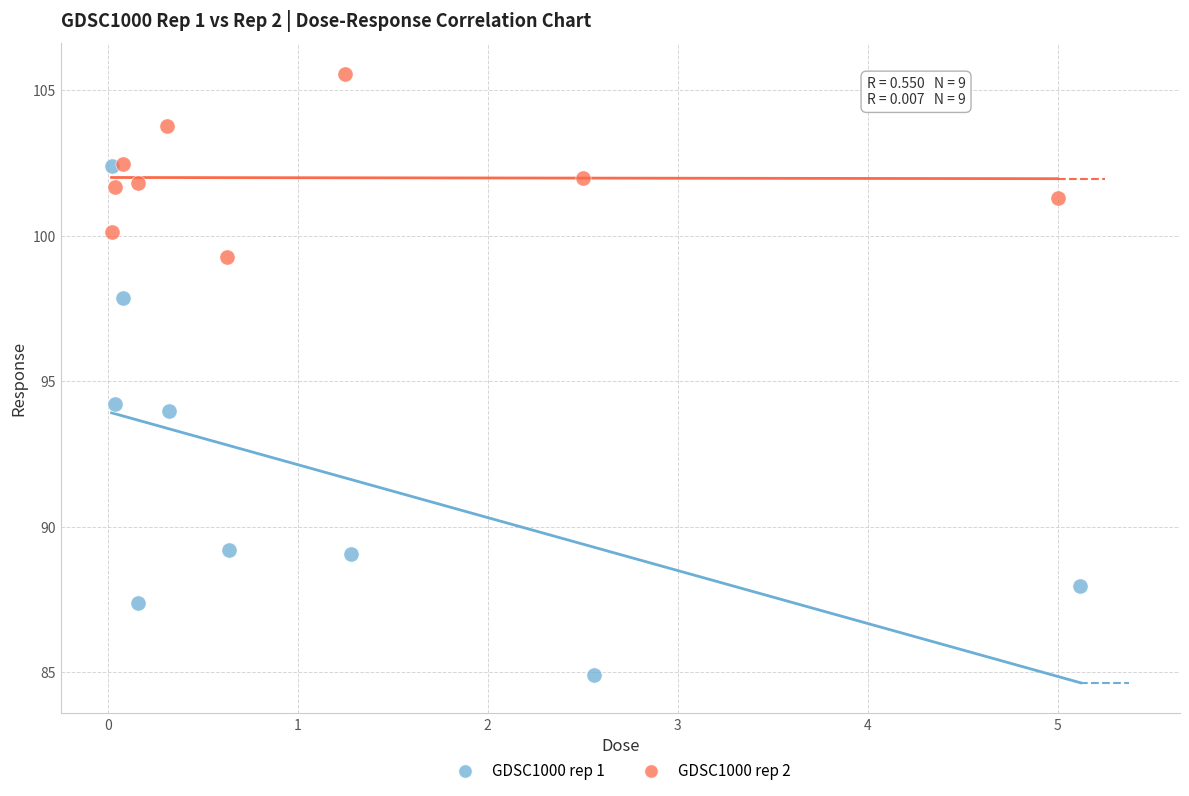

Which series reaches the maximum Y coordinate?

GDSC1000 rep 2